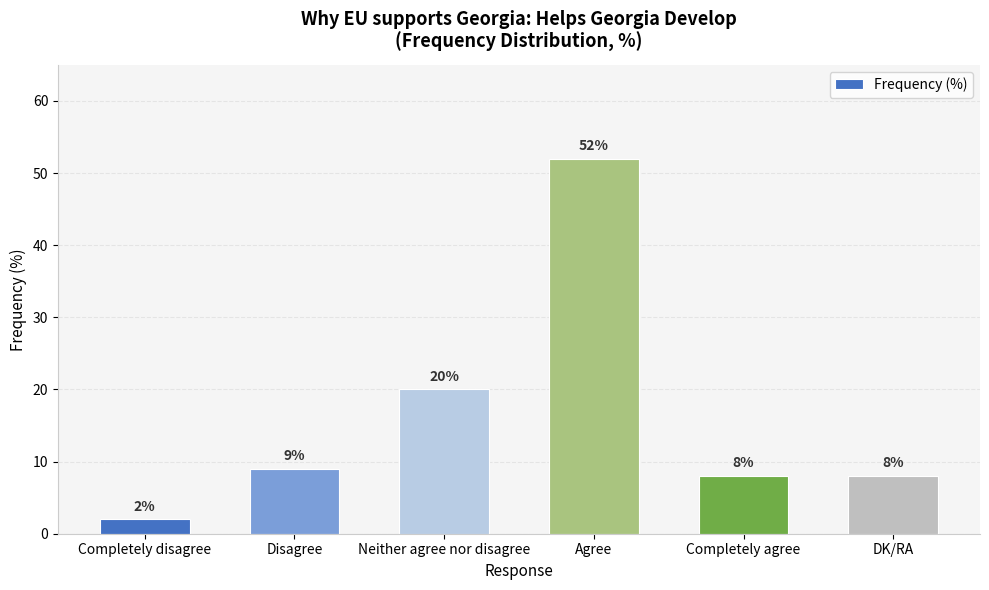

What is the difference between the maximum and minimum values?

50